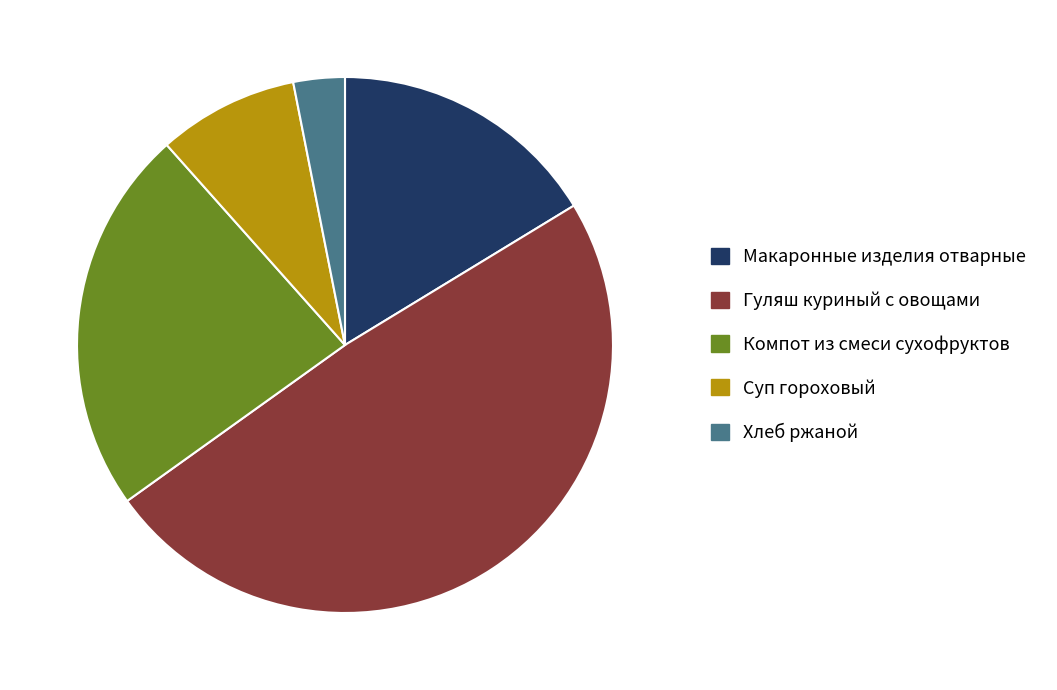

Is it true that Гуляш куриный с овощами is 49% of the pie?

True